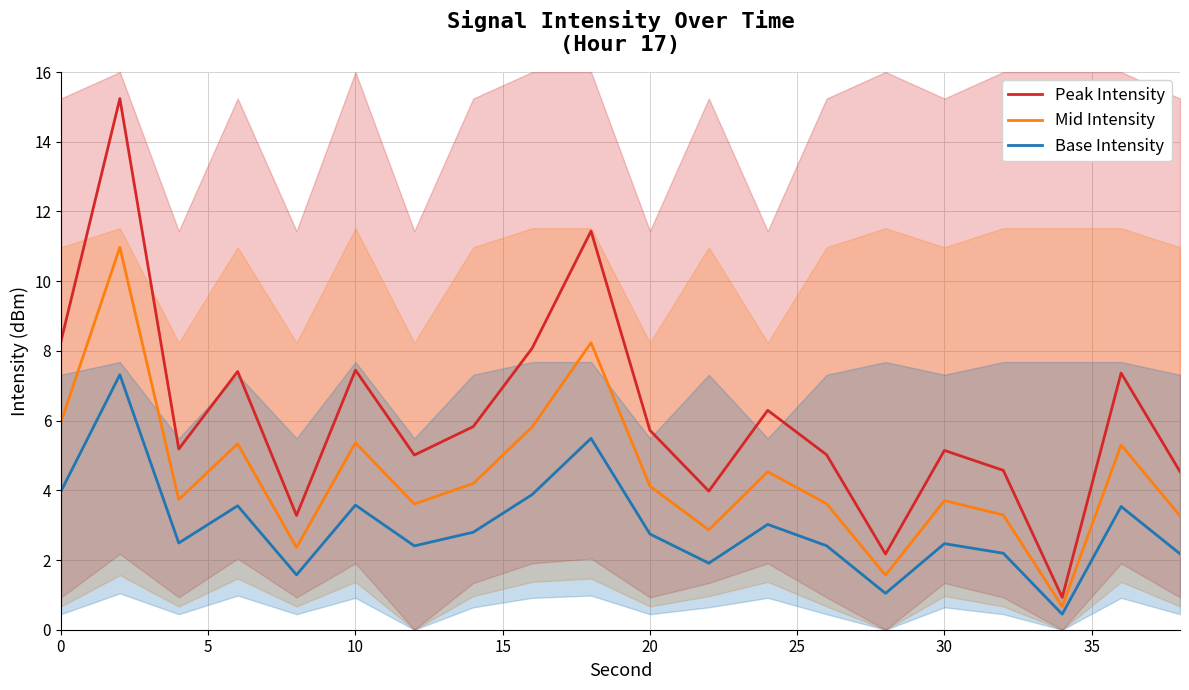

True or false: Peak Intensity and Base Intensity intersect in this chart.

False